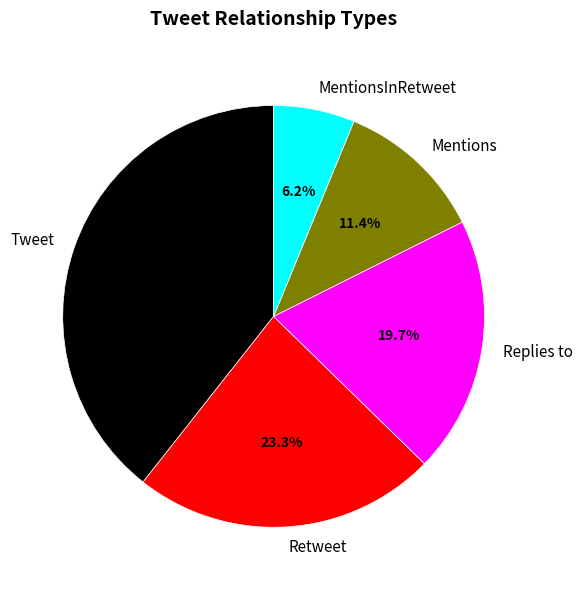

What is the smallest slice in the pie chart?

MentionsInRetweet